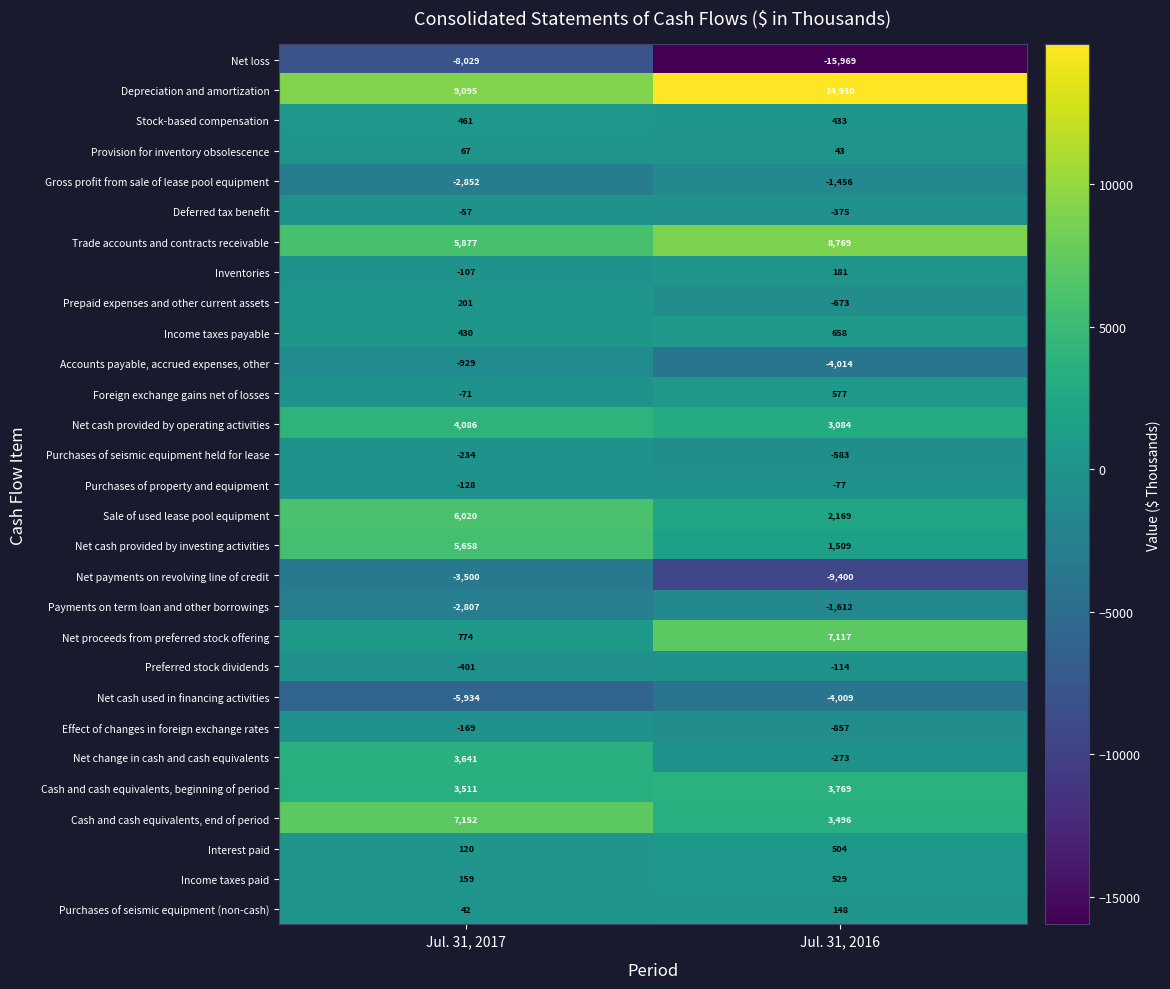

At Jul. 31, 2017, list the series in order from largest to smallest.

Depreciation and amortization, Cash and cash equivalents, end of period, Sale of used lease pool equipment, Trade accounts and contracts receivable, Net cash provided by investing activities, Net cash provided by operating activities, Net change in cash and cash equivalents, Cash and cash equivalents, beginning of period, Net proceeds from preferred stock offering, Stock-based compensation, Income taxes payable, Prepaid expenses and other current assets, Income taxes paid, Interest paid, Provision for inventory obsolescence, Purchases of seismic equipment (non-cash), Deferred tax benefit, Foreign exchange gains net of losses, Inventories, Purchases of property and equipment, Effect of changes in foreign exchange rates, Purchases of seismic equipment held for lease, Preferred stock dividends, Accounts payable, accrued expenses, other, Payments on term loan and other borrowings, Gross profit from sale of lease pool equipment, Net payments on revolving line of credit, Net cash used in financing activities, Net loss